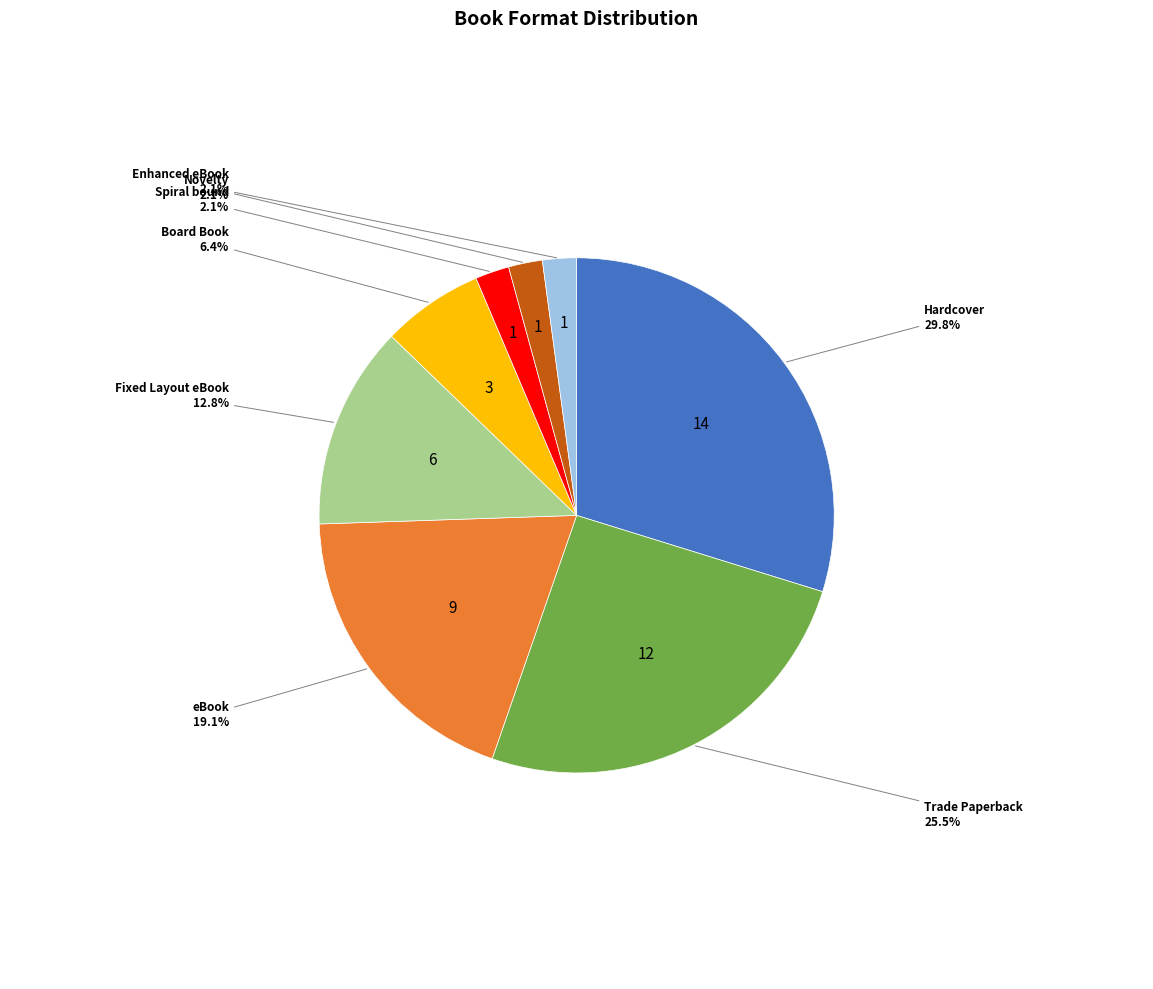

Count the number of slices in the pie.

8